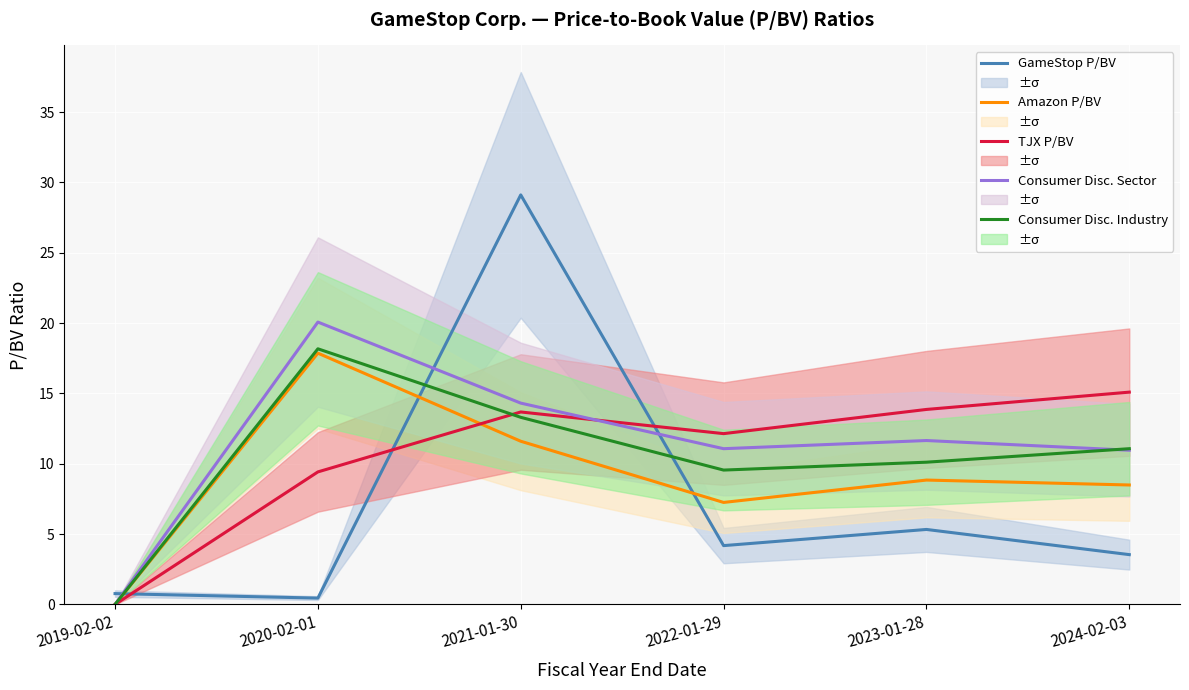

Reading left to right, extract all data points from this chart.

GameStop P/BV: 2019-02-02=0.8	2020-02-01=0.5	2021-01-30=29.1	2022-01-29=4.2	2023-01-28=5.3	2024-02-03=3.5
Amazon P/BV: 2019-02-02=0.0	2020-02-01=17.9	2021-01-30=11.6	2022-01-29=7.2	2023-01-28=8.8	2024-02-03=8.5
TJX P/BV: 2019-02-02=0.0	2020-02-01=9.4	2021-01-30=13.7	2022-01-29=12.1	2023-01-28=13.9	2024-02-03=15.1
Consumer Disc. Sector: 2019-02-02=0.0	2020-02-01=20.1	2021-01-30=14.3	2022-01-29=11.1	2023-01-28=11.7	2024-02-03=11.0
Consumer Disc. Industry: 2019-02-02=0.0	2020-02-01=18.2	2021-01-30=13.3	2022-01-29=9.6	2023-01-28=10.1	2024-02-03=11.1